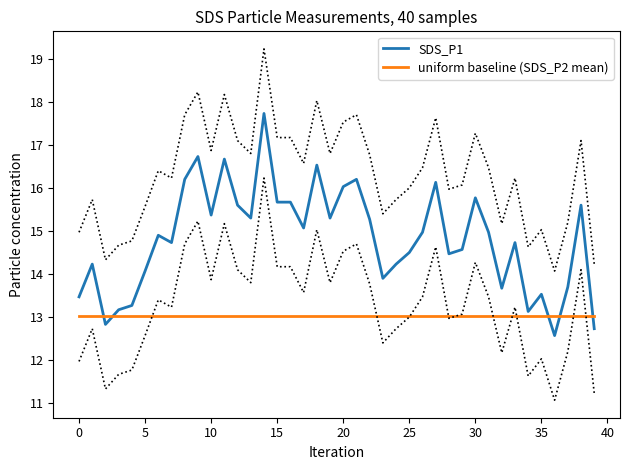

What is the highest value of the uniform baseline (SDS_P2 mean) series?

13.0